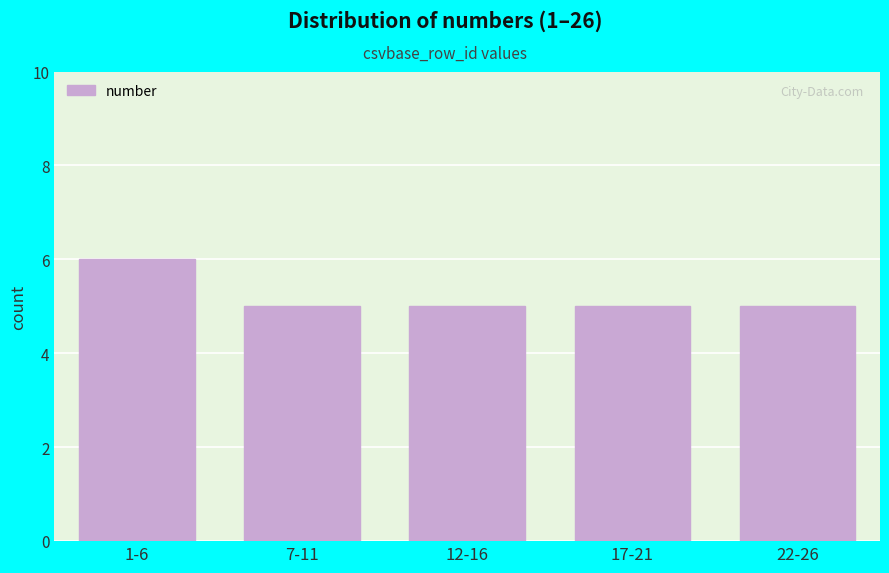

Reading left to right, transcribe all the data shown in this chart.

1-6=6	7-11=5	12-16=5	17-21=5	22-26=5